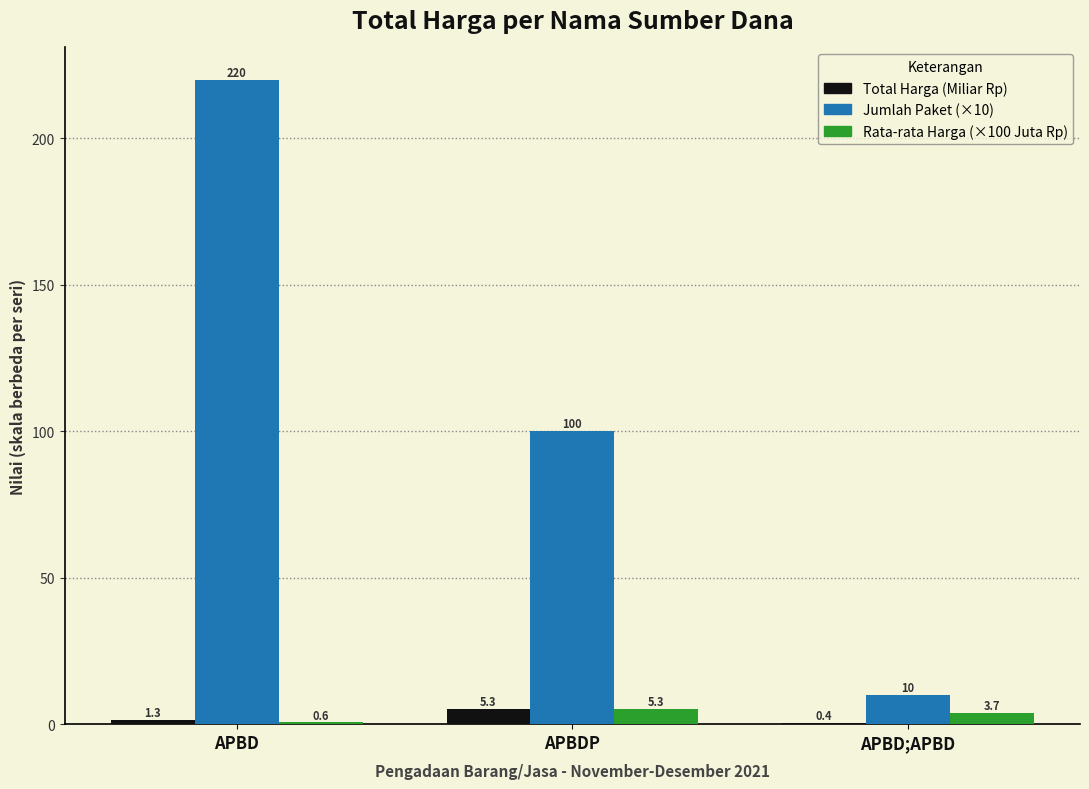

True or false: Jumlah Paket (×10) has a value of 336.6 at APBD.

False